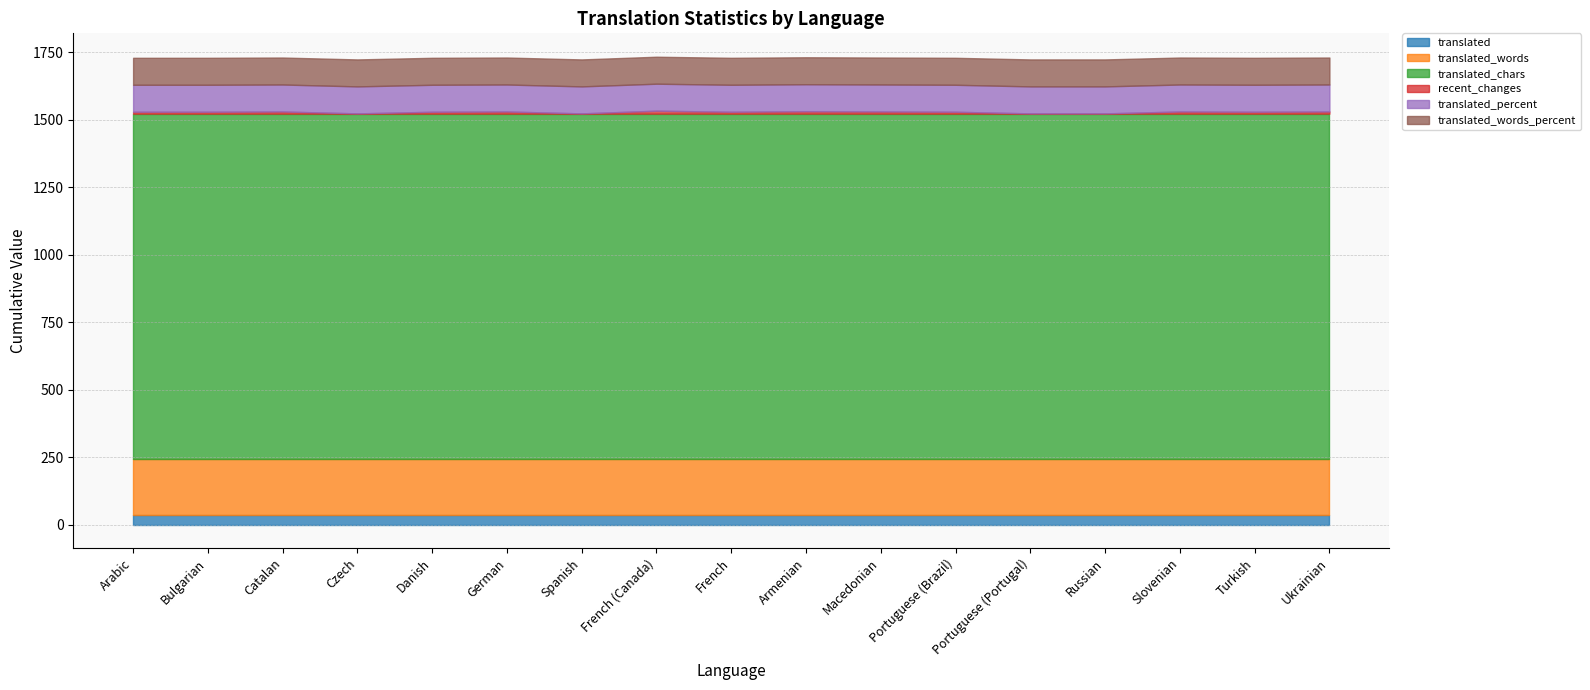

What is the label of the 3rd point from the right?

Slovenian